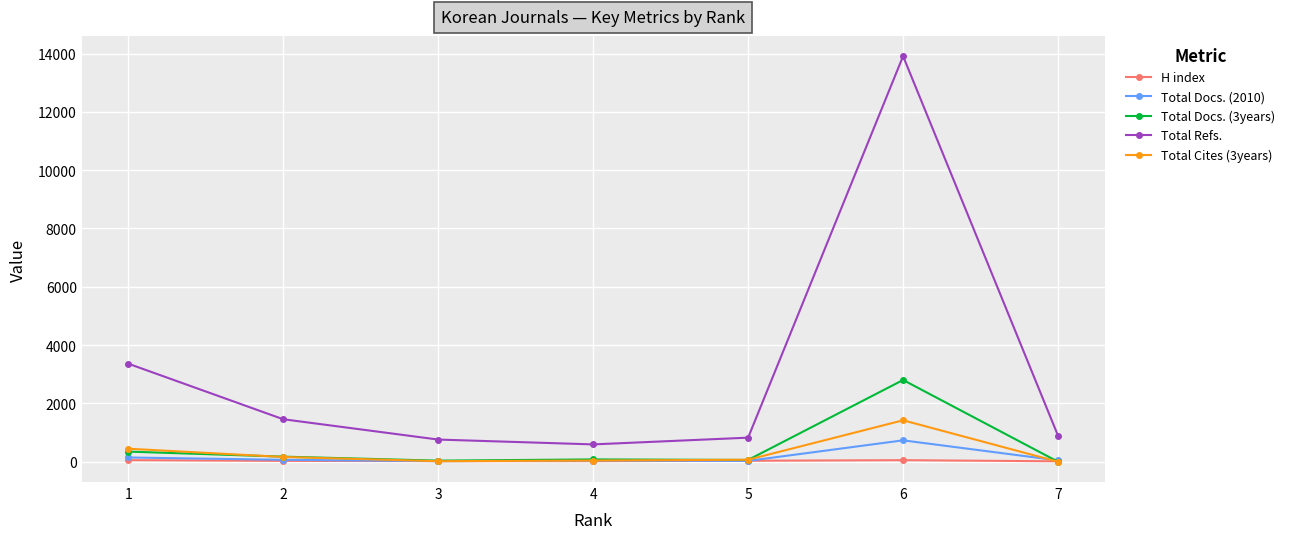

Count the number of categories in the chart.

7